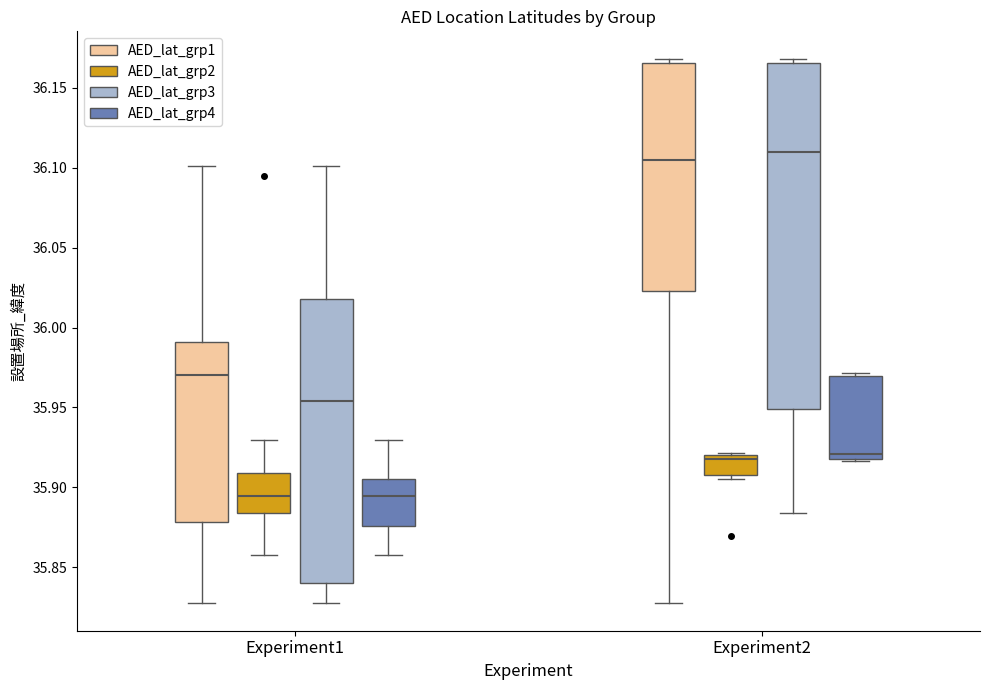

Reading left to right, read every box against the y-axis: the position of its median line, the range the box covers, and the ends of its whiskers. The values are not printed on the chart, so give them approximately, as read against the axis.

Experiment1 (AED_lat_grp1): median 35.970, box 35.880 to 35.990, whiskers 35.830 to 36.100
Experiment1 (AED_lat_grp2): median 35.895, box 35.885 to 35.910, whiskers 35.855 to 35.930
Experiment1 (AED_lat_grp3): median 35.955, box 35.840 to 36.020, whiskers 35.825 to 36.100
Experiment1 (AED_lat_grp4): median 35.895, box 35.875 to 35.905, whiskers 35.855 to 35.930
Experiment2 (AED_lat_grp1): median 36.105, box 36.025 to 36.165, whiskers 35.825 to 36.170
Experiment2 (AED_lat_grp2): median 35.920 (just below the box's upper edge), box 35.910 to 35.920, whiskers 35.905 to 35.920 (just above the box's upper edge)
Experiment2 (AED_lat_grp3): median 36.110, box 35.950 to 36.165, whiskers 35.885 to 36.170
Experiment2 (AED_lat_grp4): median 35.920 (just above the box's lower edge), box 35.920 to 35.970, whiskers 35.915 to 35.970 (just above the box's upper edge)